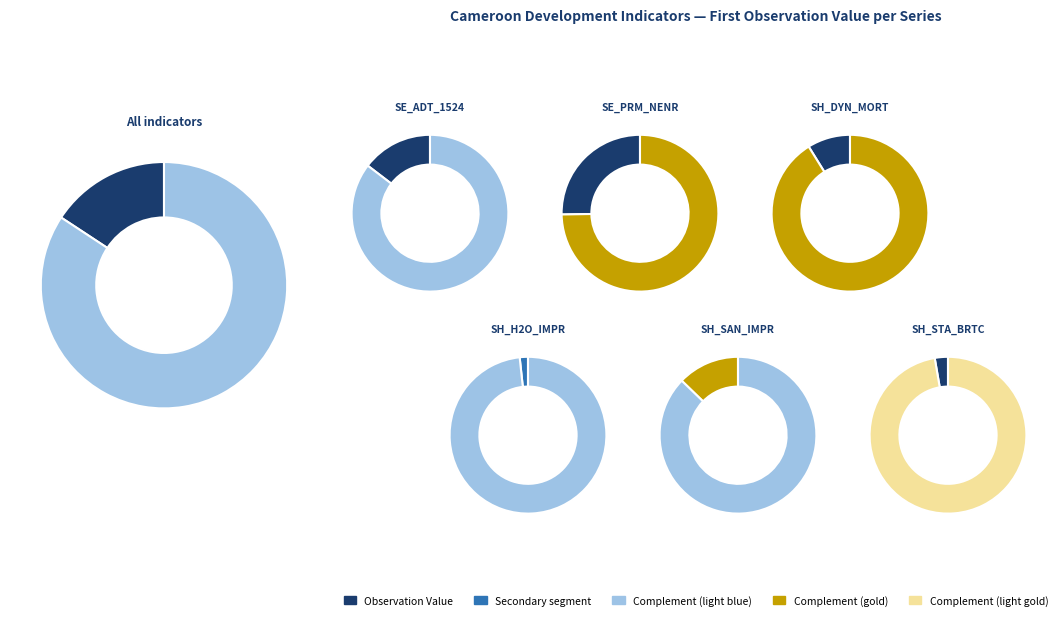

How many segments does this pie chart have?

7